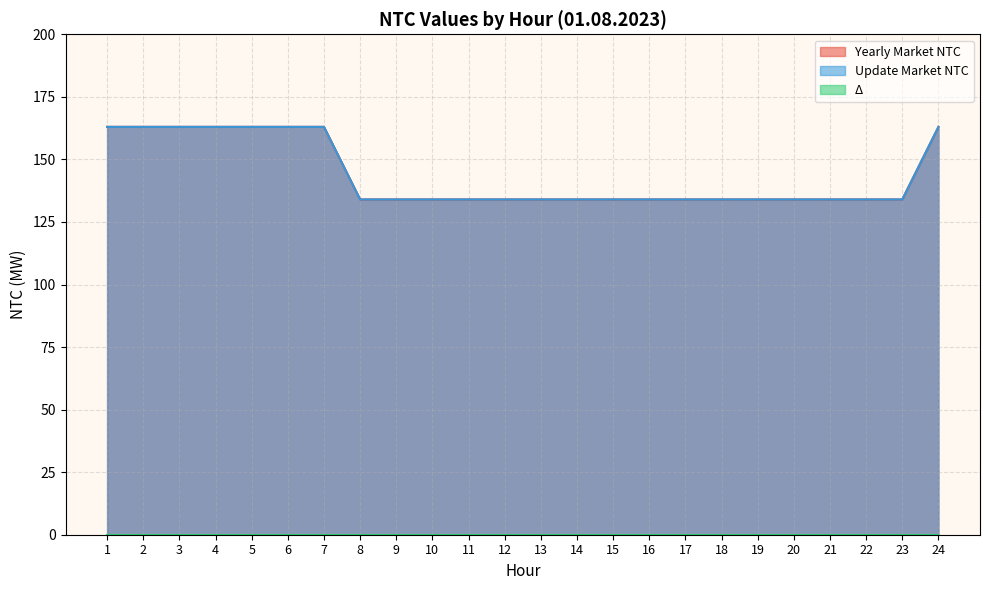

The value of Update Market NTC at 1 is 215. True or false?

False